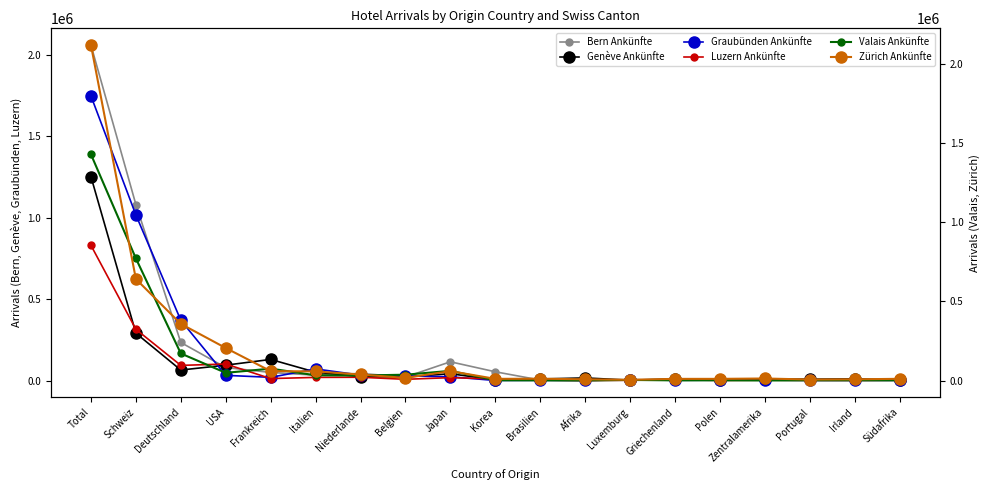

What is the label of the 15th point from the left?

Polen